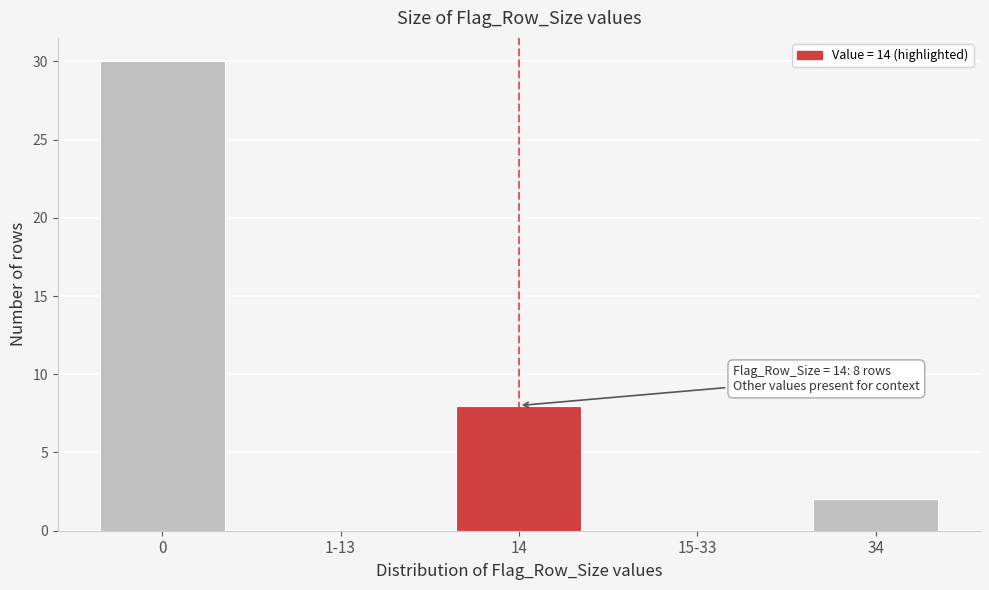

Reading right to left, list all the values displayed in this chart.

34=2	15-33=0	14=8	1-13=0	0=30